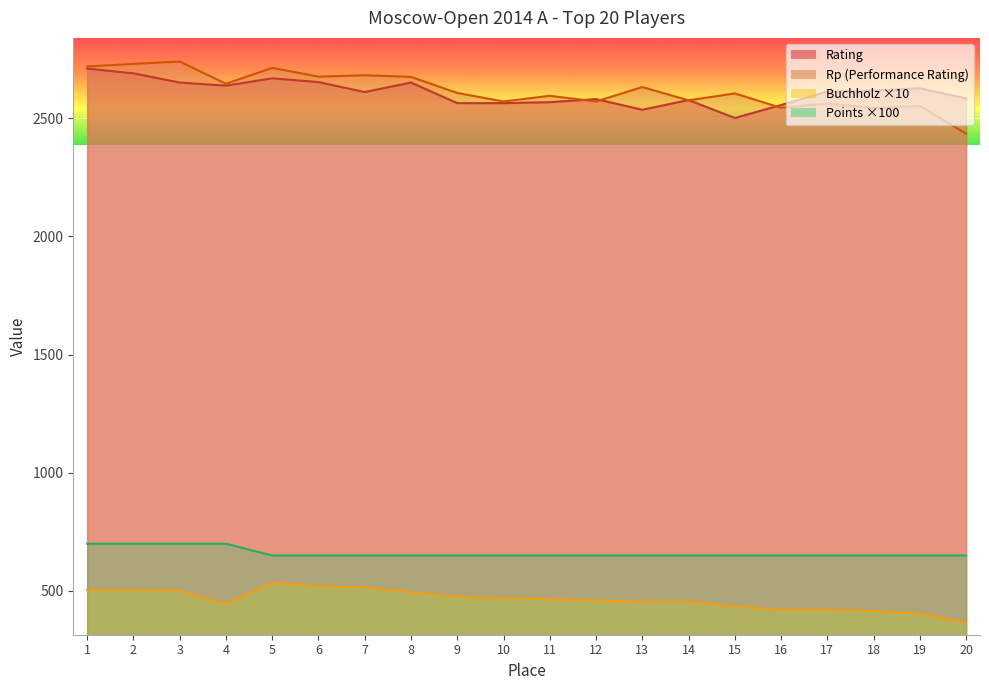

What are all the series names shown in the legend?

Rating, Rp (Performance Rating), Buchholz ×10, Points ×100